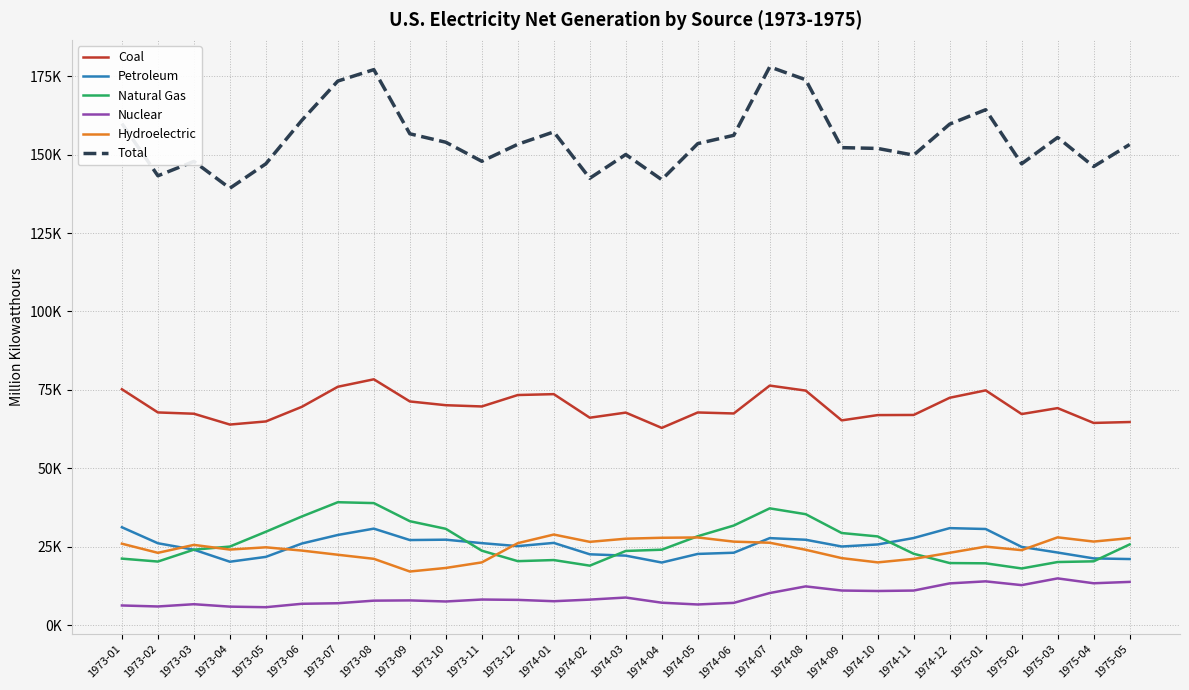

What is the label of the 5th point from the left?

1973-05